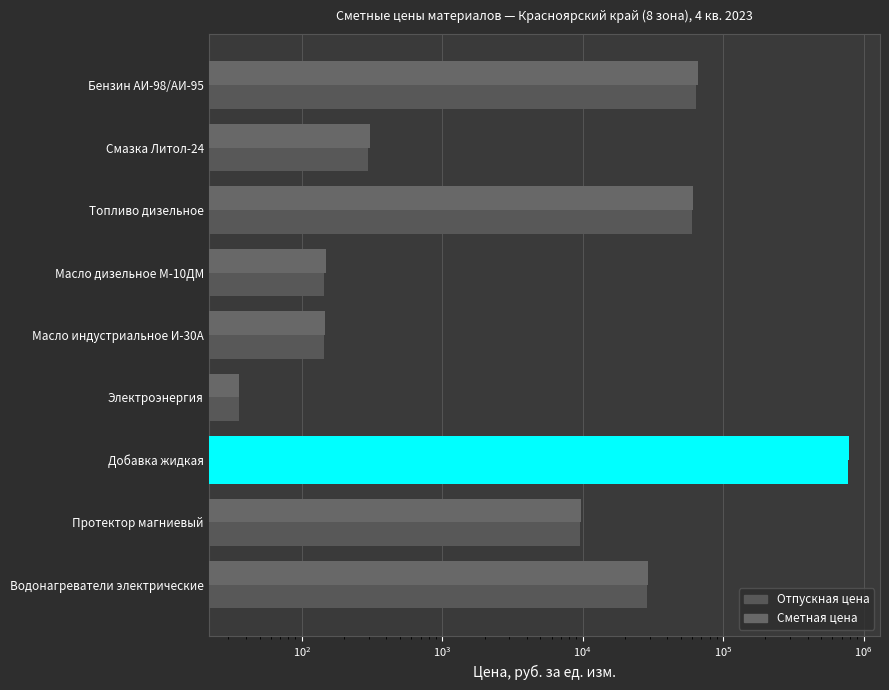

How many distinct data groups are displayed?

2